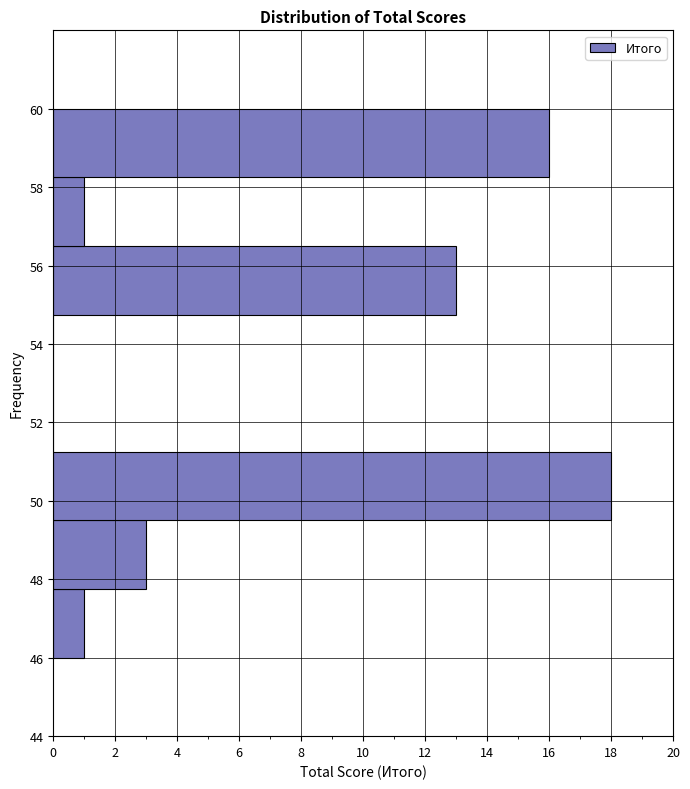

How long is the bar that spans 56.50 to 58.25 on the y-axis? Neither the bar edges nor the lengths are printed on the chart, so give them approximately, as read against the axes.

1